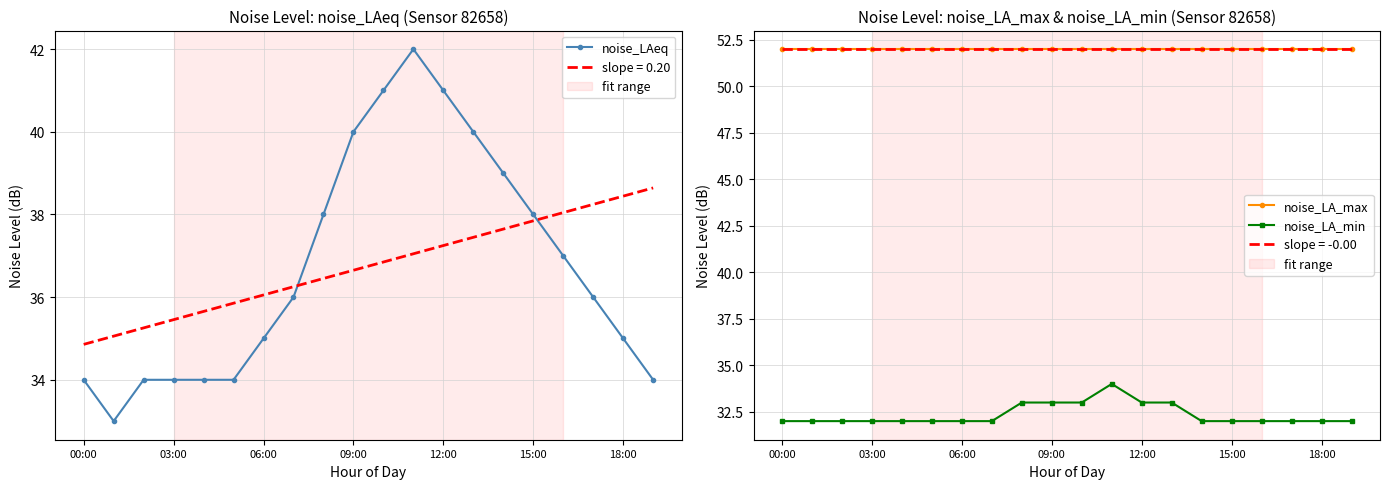

At which category is the sum across all series the highest?

11